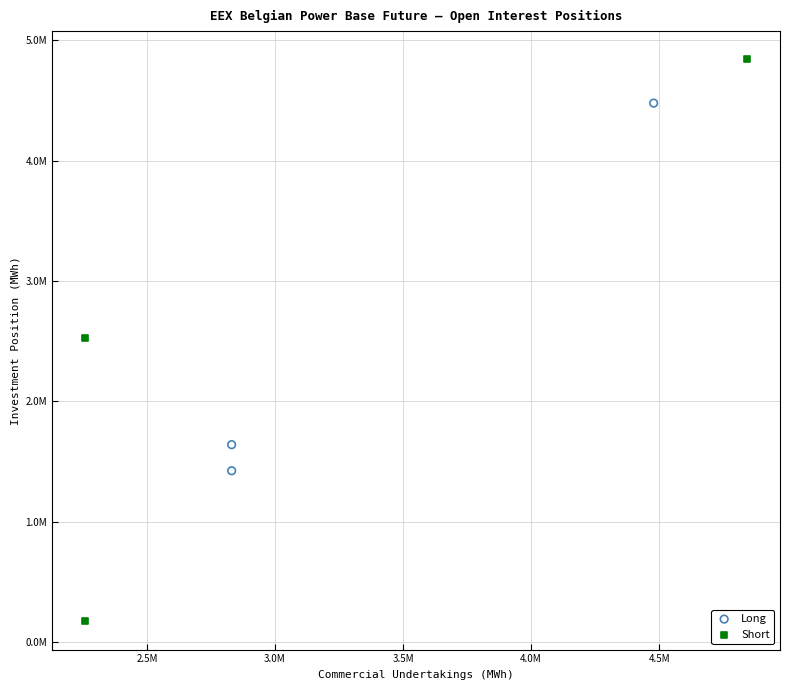

What are all the series names shown in the legend?

Long, Short